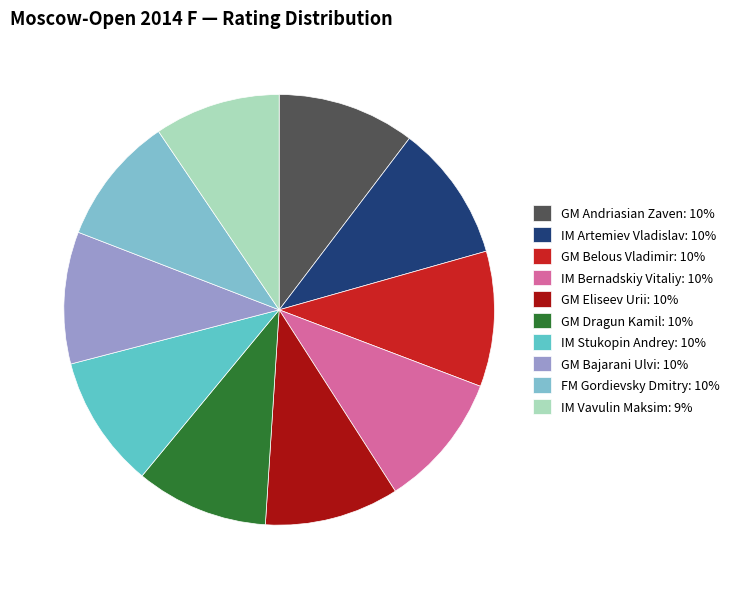

Which slice is the smallest?

IM Vavulin Maksim